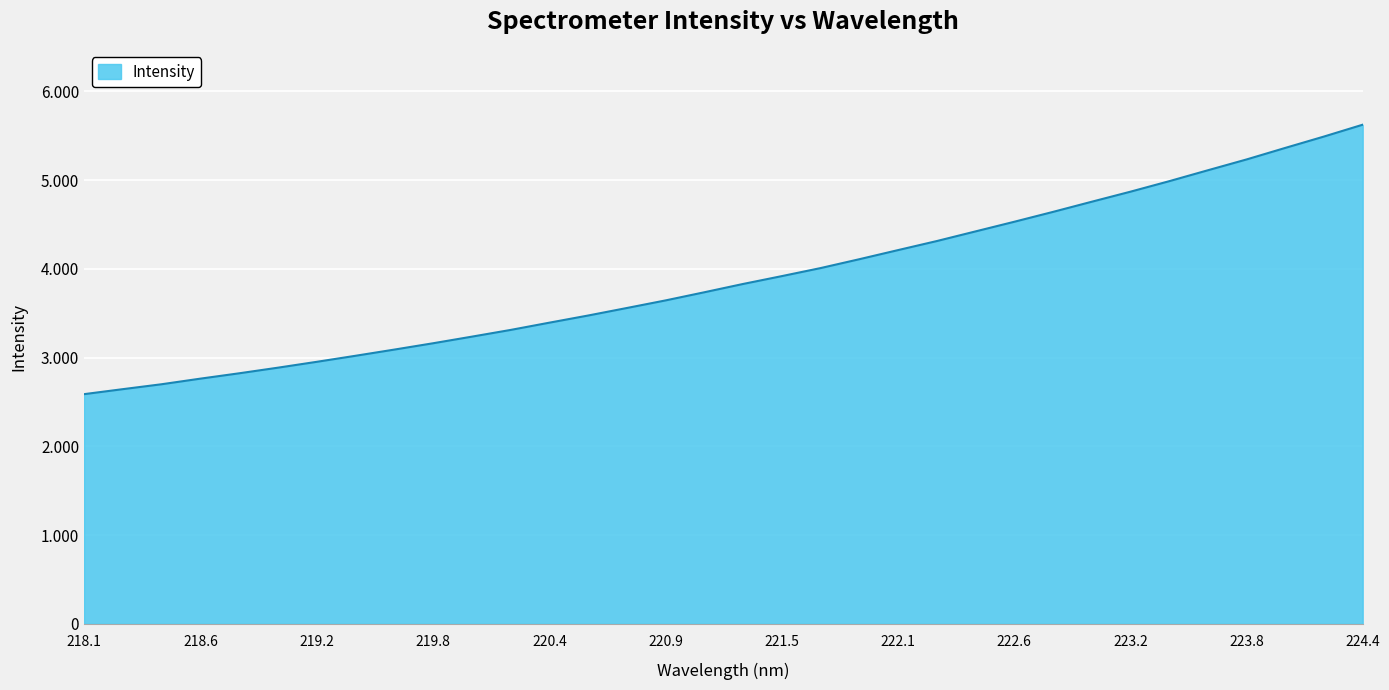

At which label does the data first exceed 3829?

221.3083